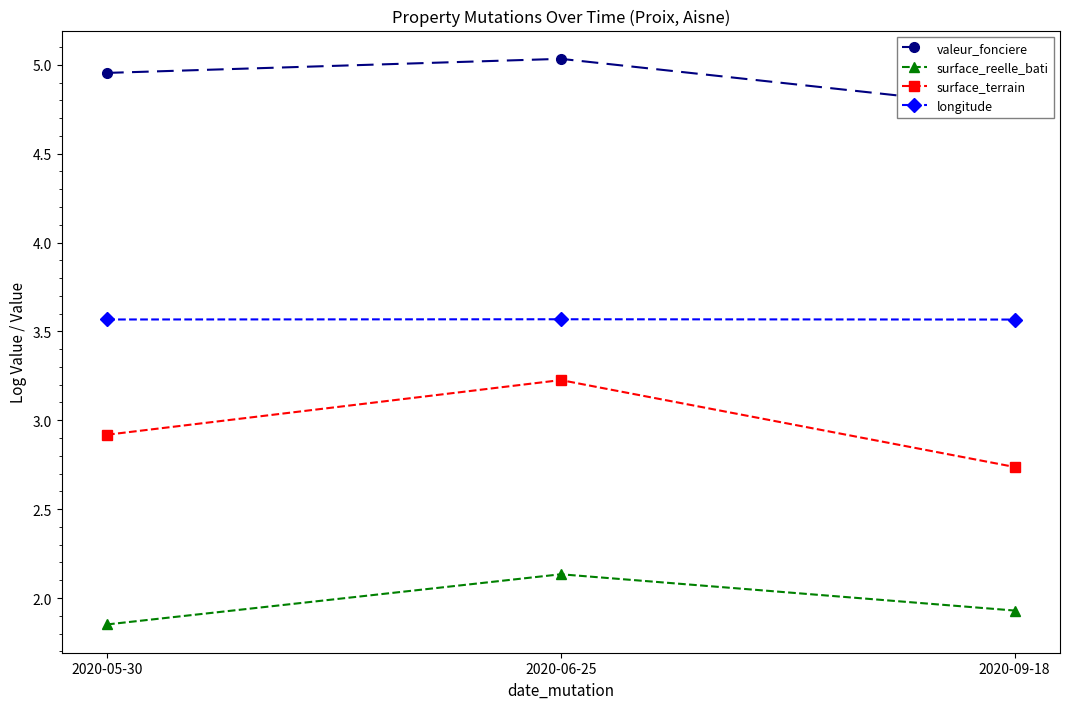

At which label does surface_reelle_bati reach its minimum?

2020-05-30